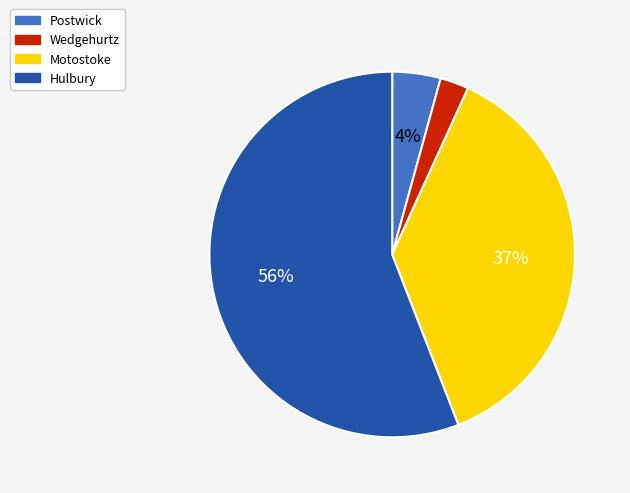

To the nearest percent, what percentage of the pie is Postwick?

4%